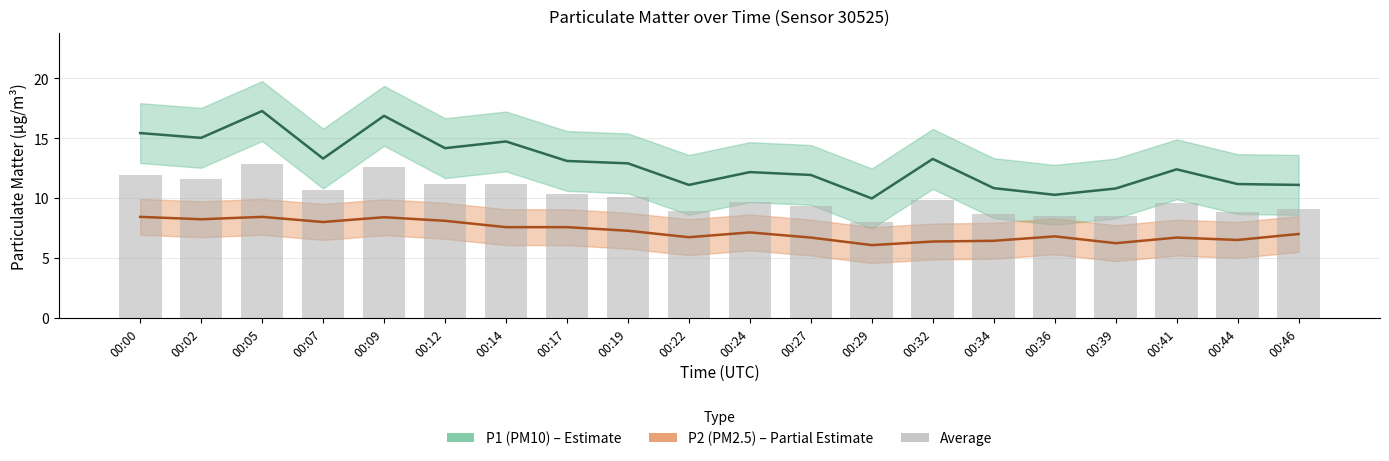

What is the sum of the Avg (P1+P2)/2 values at 00:09 and 00:34?

21.3